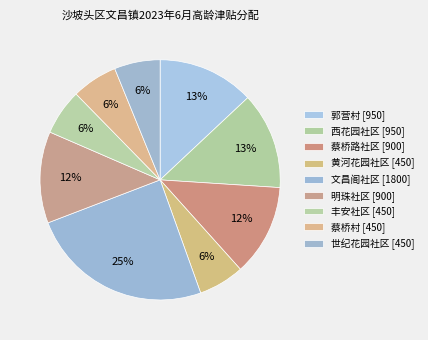

Does any single category account for the majority?

No